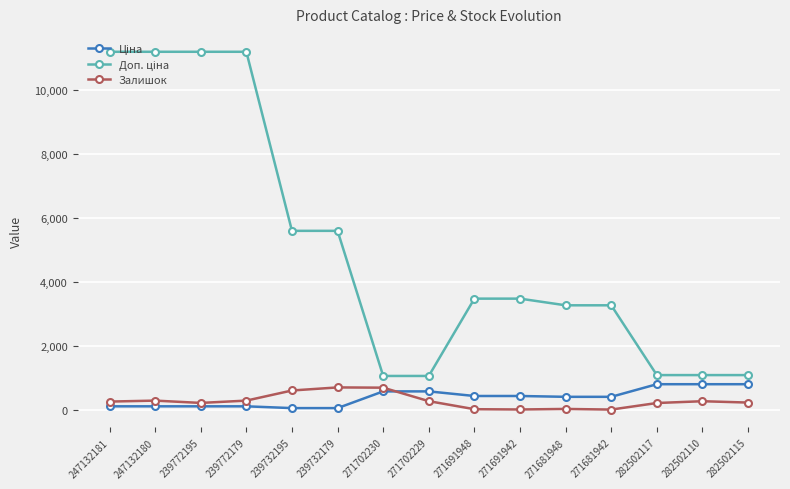

What is the smallest value displayed?

10.0